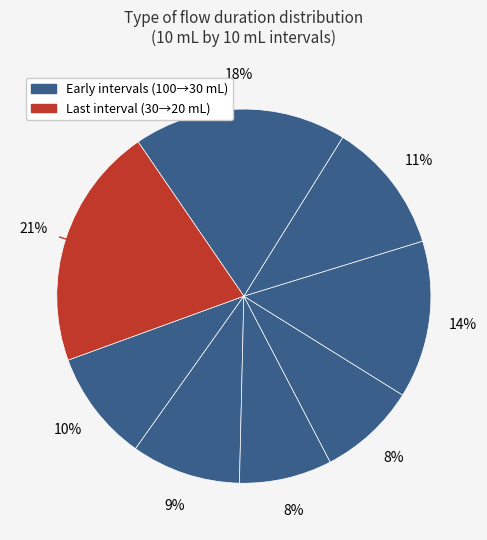

What is the largest slice in the pie chart?

de 30 à 20